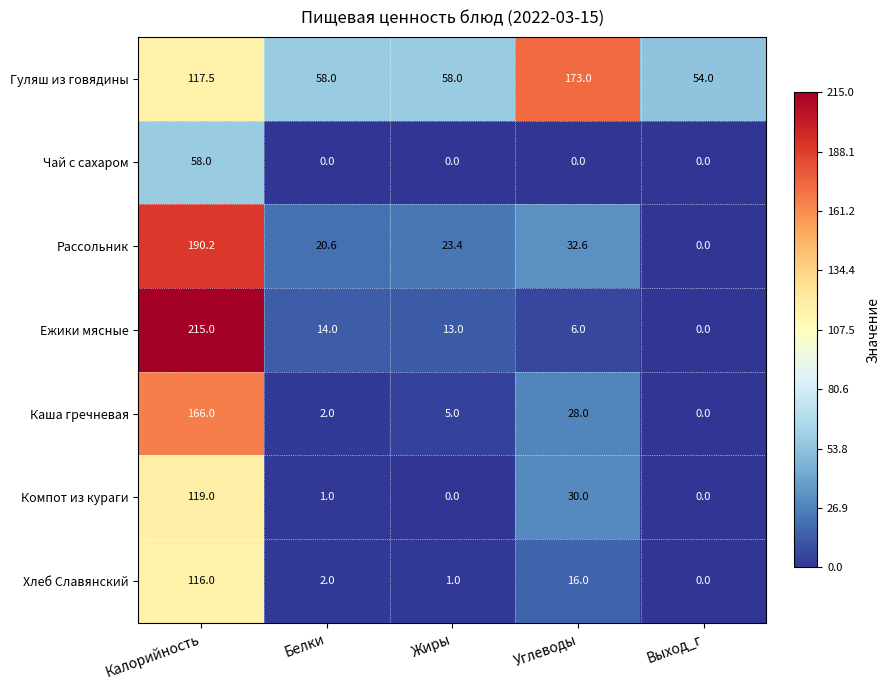

Which series has the widest spread of values?

Ежики мясные